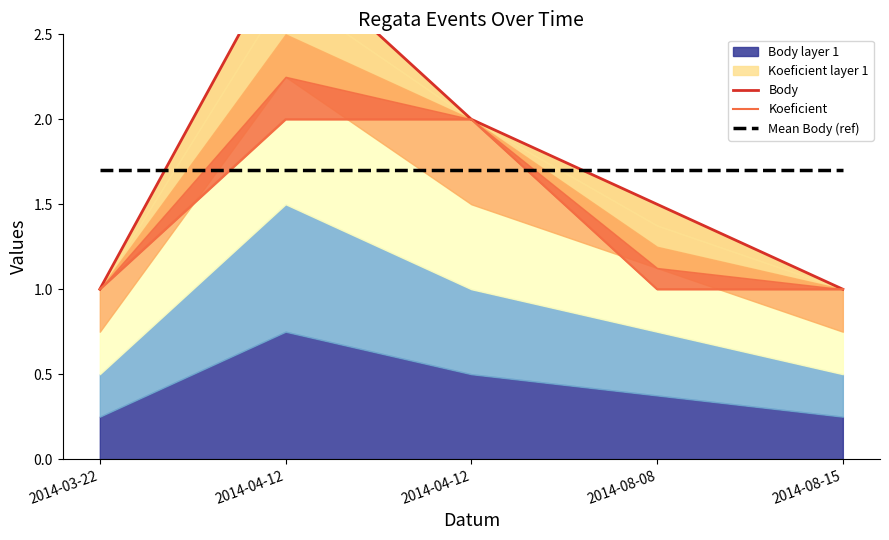

What is the value of the Mean Body (ref) point at the 4th from the left?

1.7